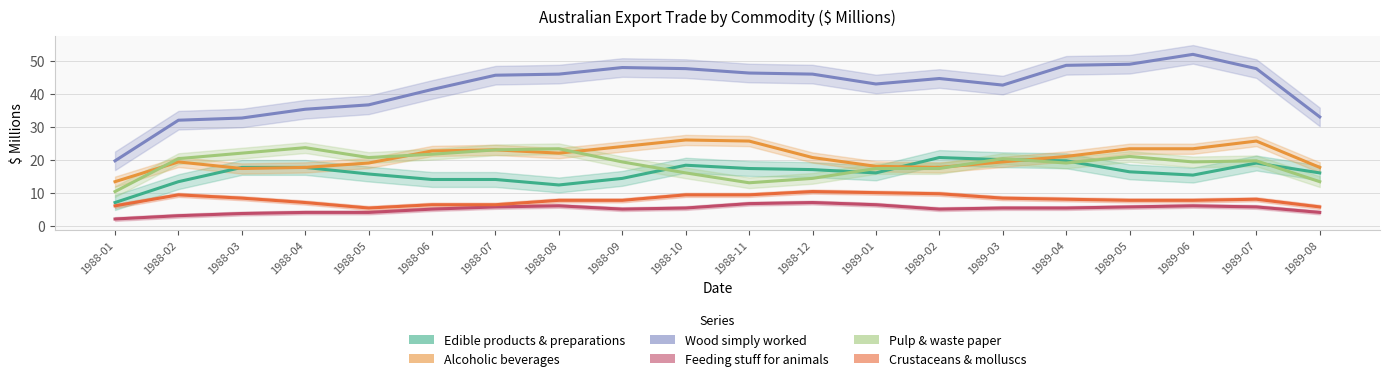

Reading left to right, transcribe all the data shown in this chart.

Edible products & preparations: 7.0	13.3	17.7	17.7	15.7	14.0	14.0	12.3	14.3	18.3	17.3	17.0	16.0	20.7	20.0	19.7	16.3	15.3	19.0	16.0
Alcoholic beverages: 13.3	19.3	17.3	17.7	19.0	22.7	23.0	22.0	24.0	26.0	25.7	20.7	18.0	17.7	19.3	21.0	23.3	23.3	25.7	17.7
Wood simply worked: 19.7	32.0	32.7	35.3	36.7	41.3	45.7	46.0	48.0	47.7	46.3	46.0	43.0	44.7	42.7	48.7	49.0	52.0	47.7	33.0
Feeding stuff for animals: 2.0	3.0	3.7	4.0	4.0	5.0	5.7	6.0	5.0	5.3	6.7	7.0	6.3	5.0	5.3	5.3	5.7	6.0	5.7	4.0
Pulp & waste paper: 10.3	20.3	22.0	23.7	20.7	21.7	23.0	23.3	19.3	16.0	13.0	14.3	17.3	17.3	20.3	19.0	21.0	19.3	19.7	13.3
Crustaceans & molluscs: 6.0	9.3	8.3	7.0	5.3	6.3	6.3	7.7	7.7	9.3	9.3	10.3	10.0	9.7	8.3	8.0	7.7	7.7	8.0	5.7